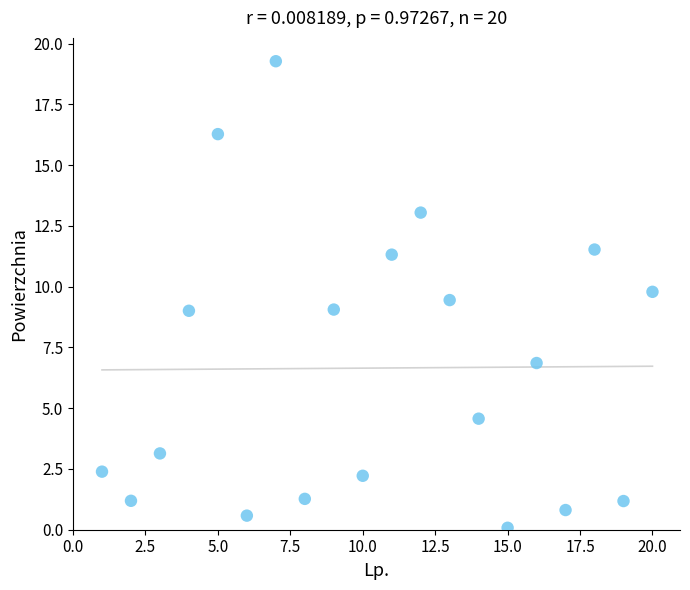

What is the range of Y values (max minus min)?

19.2